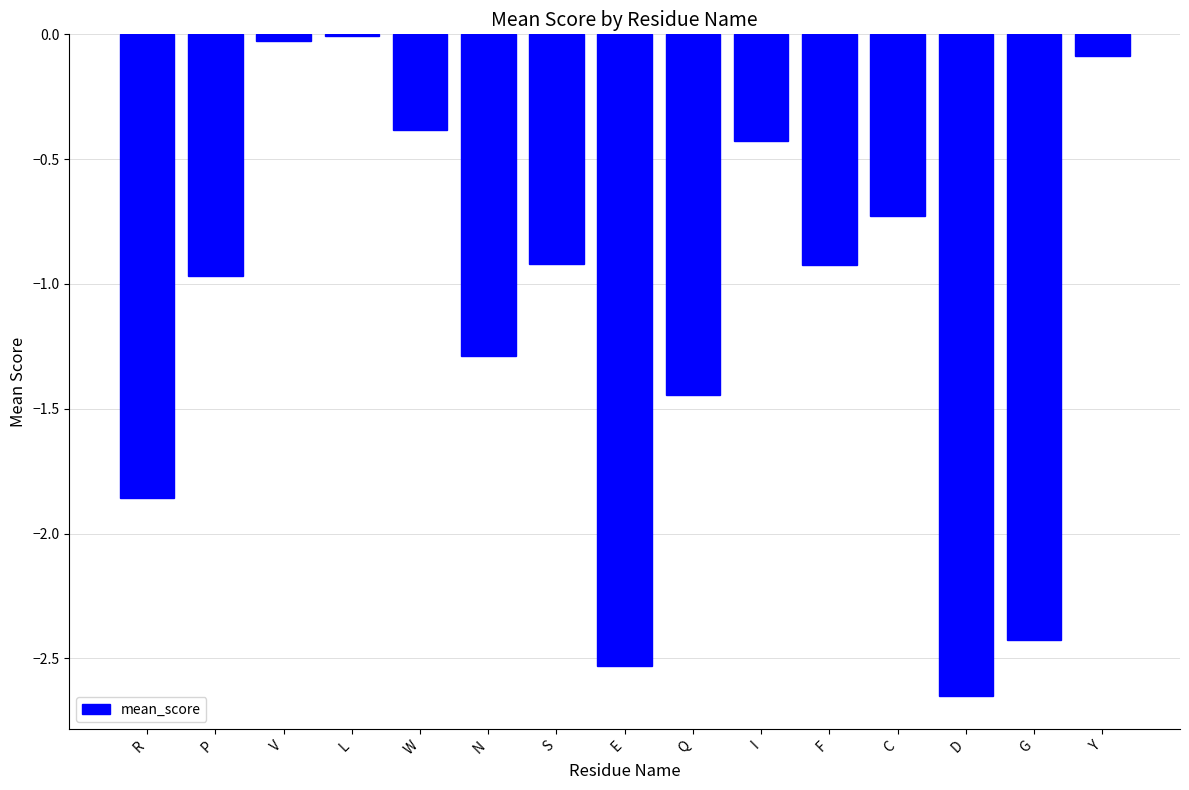

Between S and D, which is larger?

S